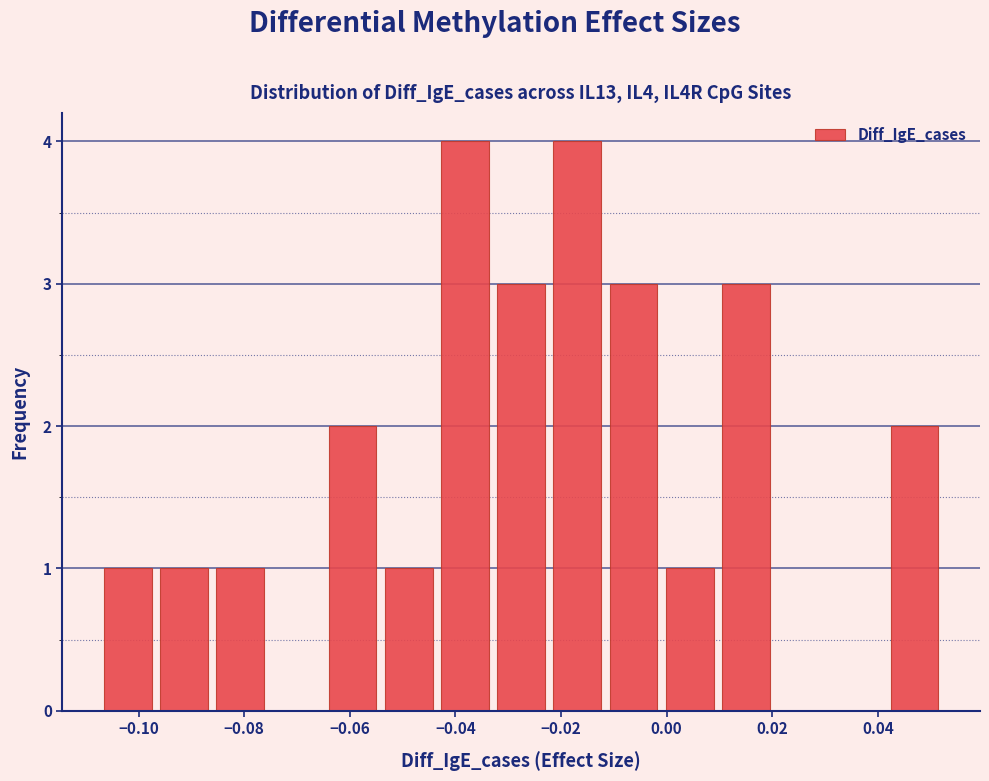

Reading left to right, list every bar in this chart as the range it spans on the x-axis followed by its height. Neither the bar edges nor the heights are printed on the chart, so give them approximately, as read against the axes.

-0.108 to -0.096: 1
-0.096 to -0.086: 1
-0.086 to -0.076: 1
-0.076 to -0.064: 0
-0.064 to -0.054: 2
-0.054 to -0.044: 1
-0.044 to -0.032: 4
-0.032 to -0.022: 3
-0.022 to -0.012: 4
-0.012 to 0.000: 3
0.000 to 0.010: 1
0.010 to 0.020: 3
0.020 to 0.030: 0
0.030 to 0.042: 0
0.042 to 0.052: 2